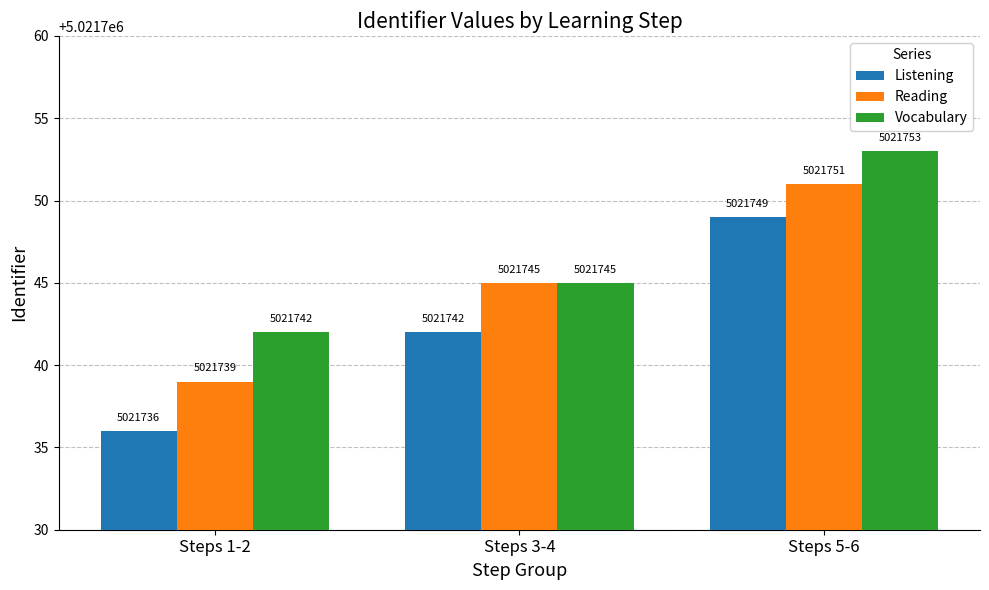

Which label corresponds to the smallest value in the chart?

Steps 1-2